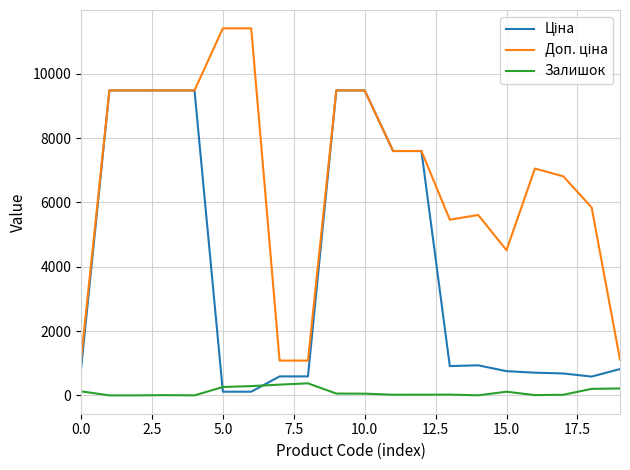

What is the maximum value shown in the chart?

11410.0